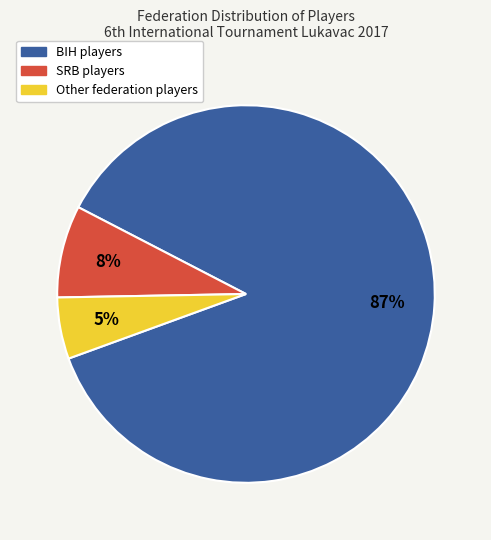

To the nearest percent, what is the average slice percentage?

33%